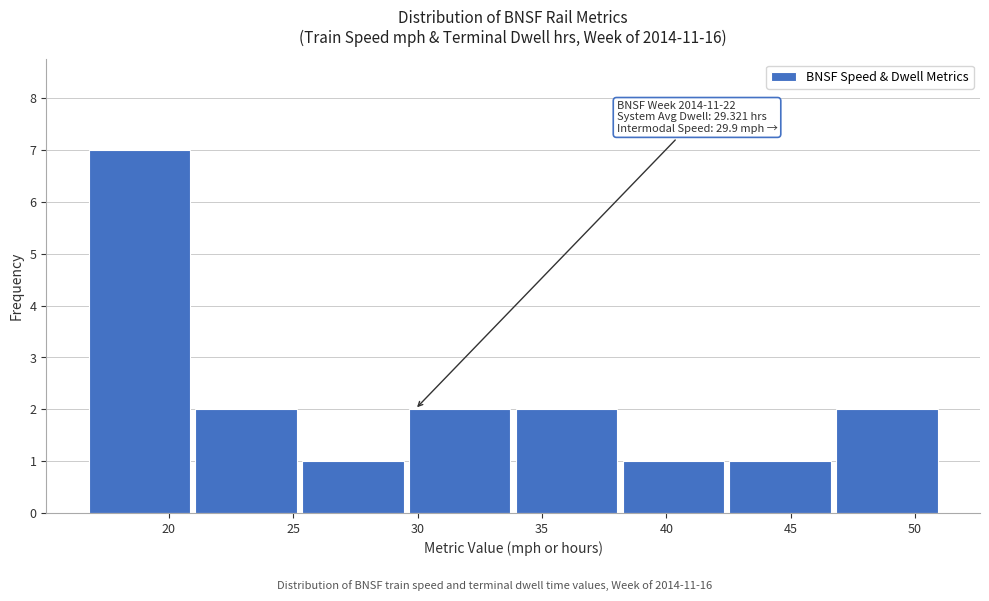

Over which range of the x-axis is the bar tallest?

16.5 to 21.0